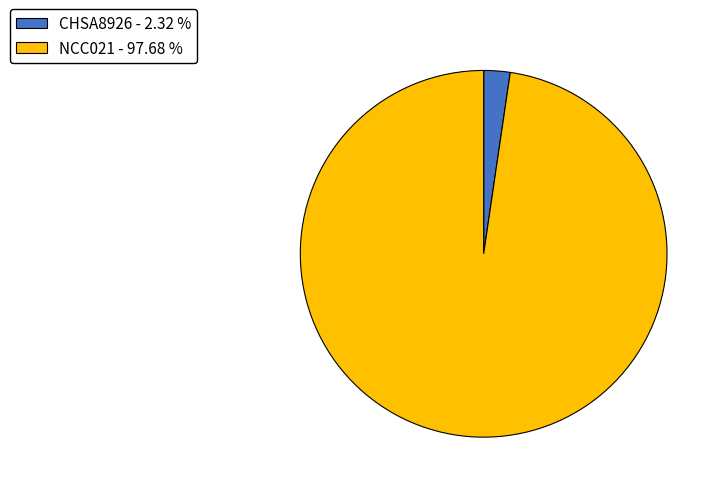

True or false: NCC021 accounts for 98% of the total.

True